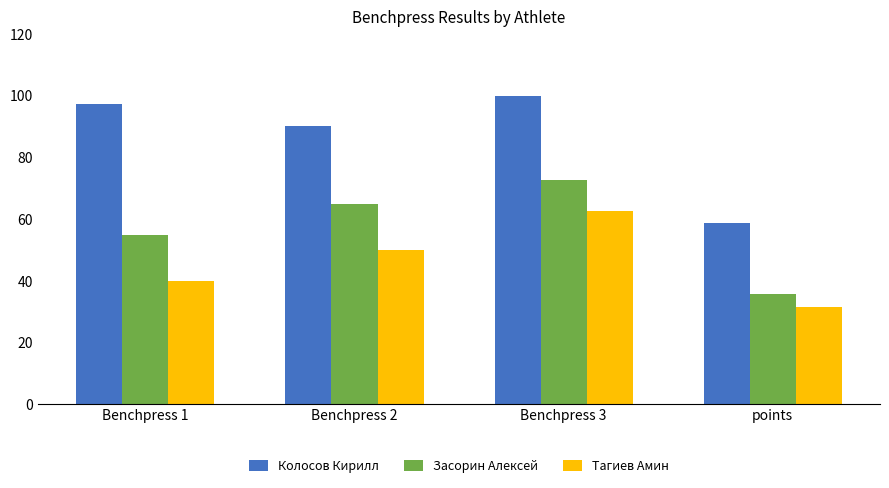

What is the label of the 4th bar from the left?

points